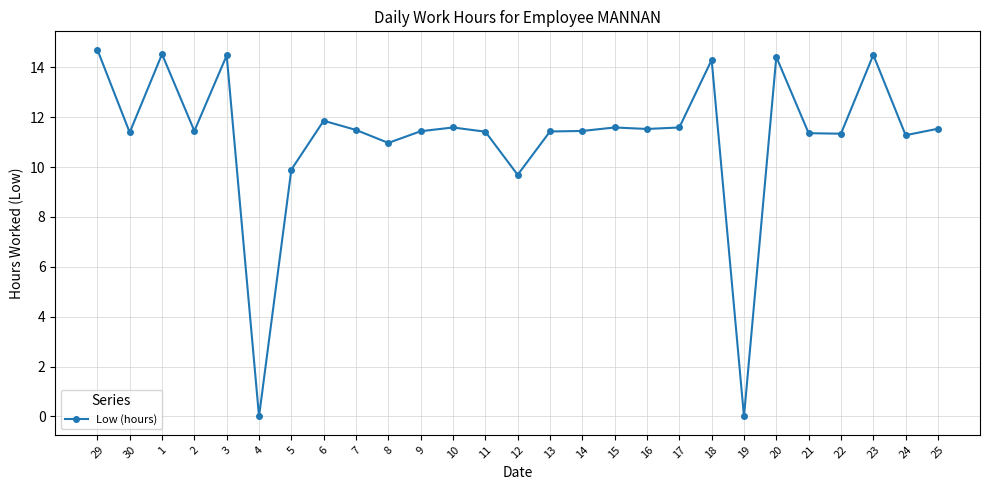

True or false: the data has more than 1 interior local peaks.

True